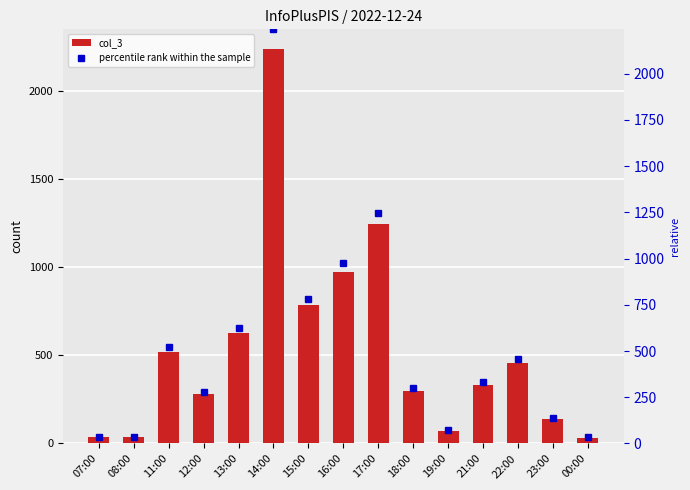

The percentile rank within the sample series shows 1524.2 at 16:00. True or false?

False